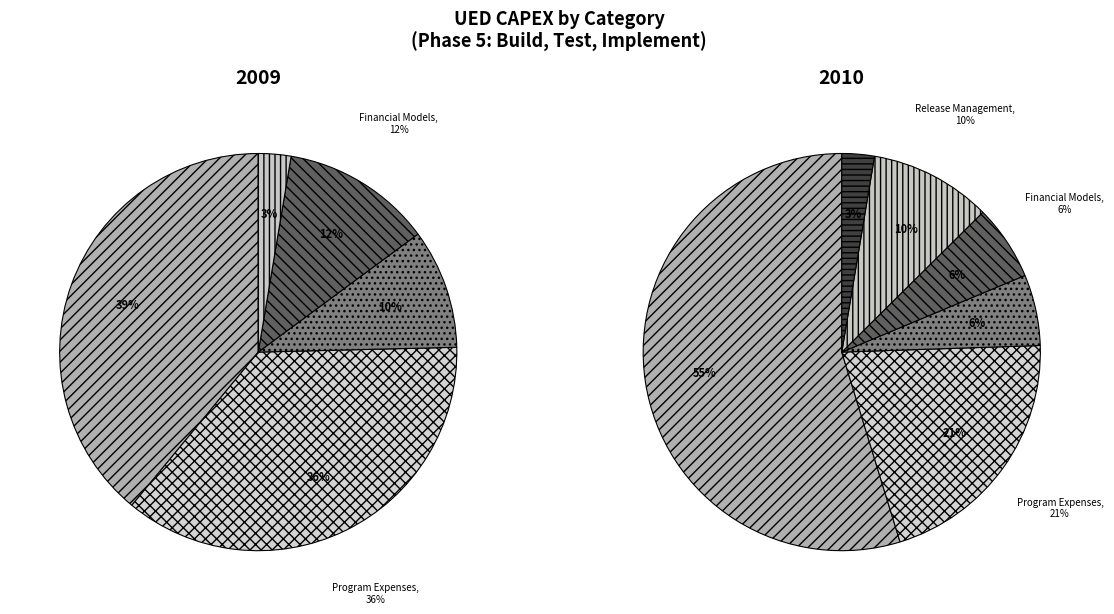

What percentage is NOT represented by Financial Models?

87.8%